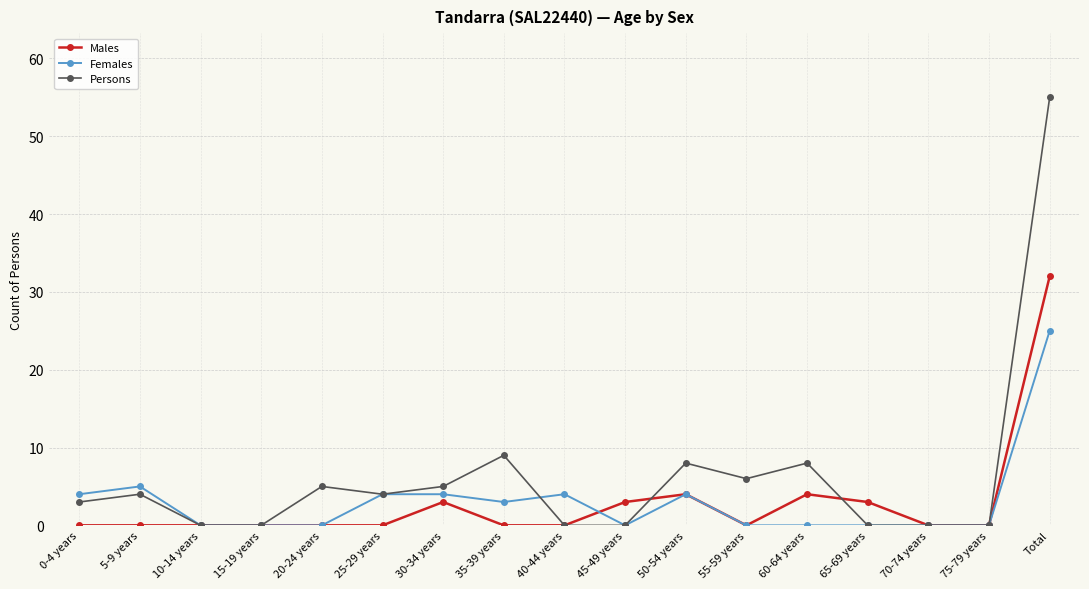

Rank the series by their maximum value, from lowest to highest.

Females, Males, Persons